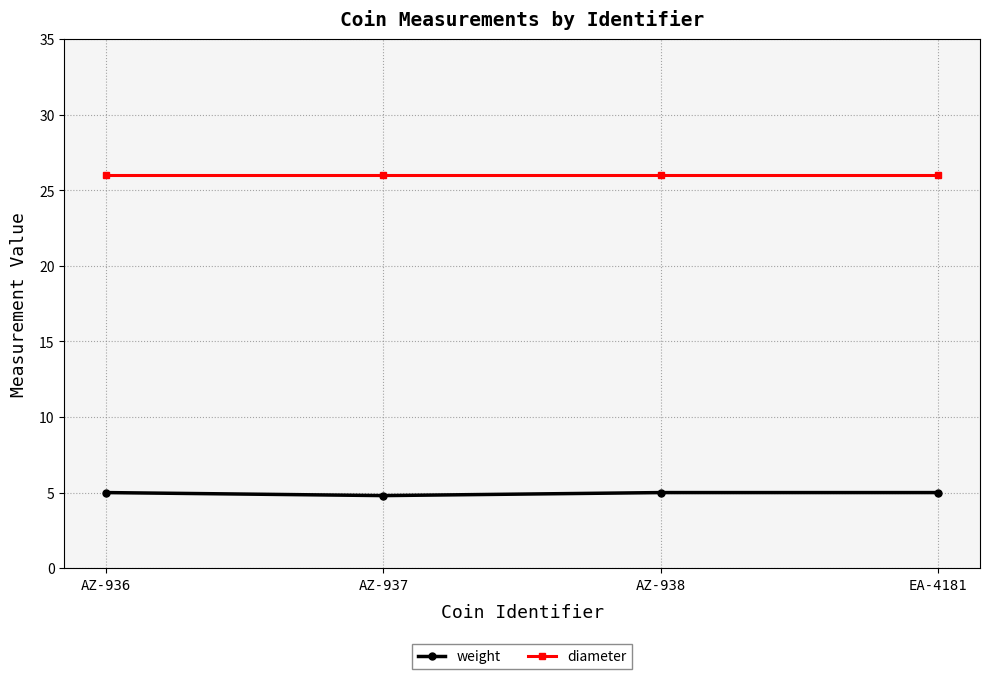

True or false: diameter has a value of 12.8 at AZ-938.

False